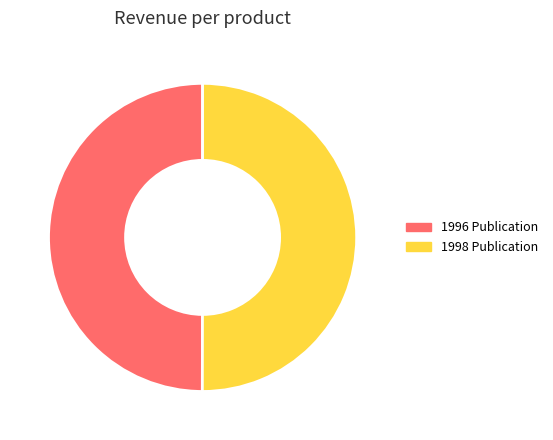

Do 1996 Publication and 1998 Publication together represent more than half of the pie?

Yes